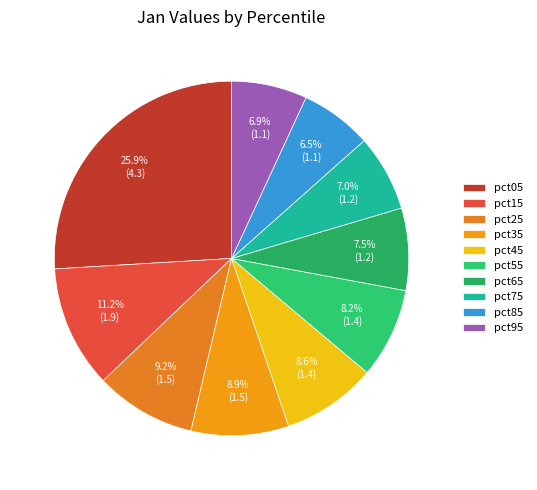

The pct75 slice represents 13% of the pie. True or false?

False